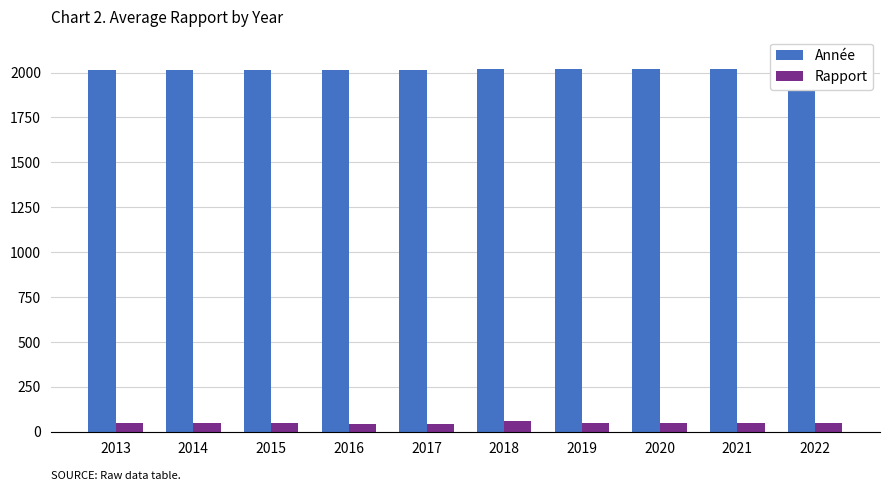

What is the spread (max minus min) of values at 2016?

1972.0